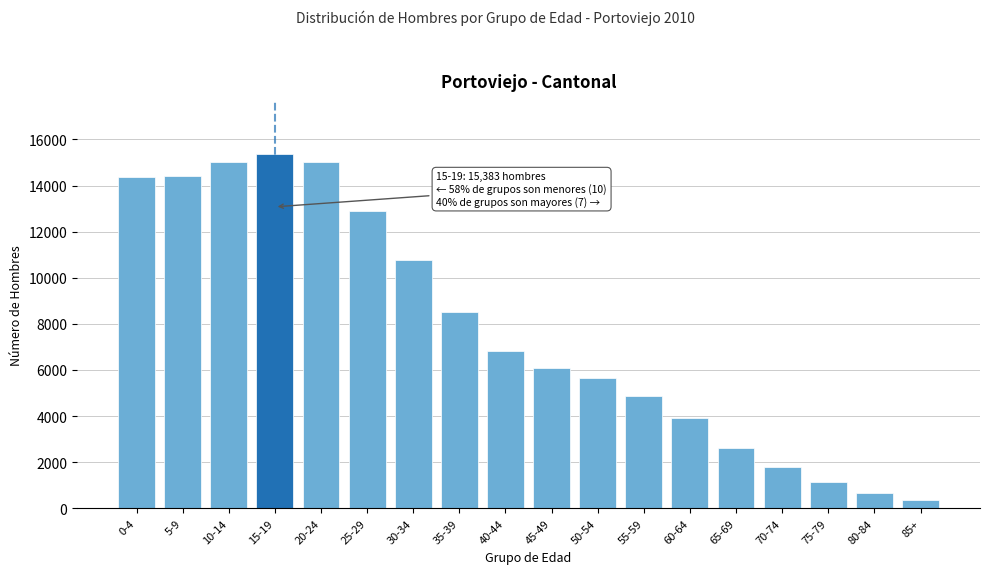

What is the greatest value displayed?

15383